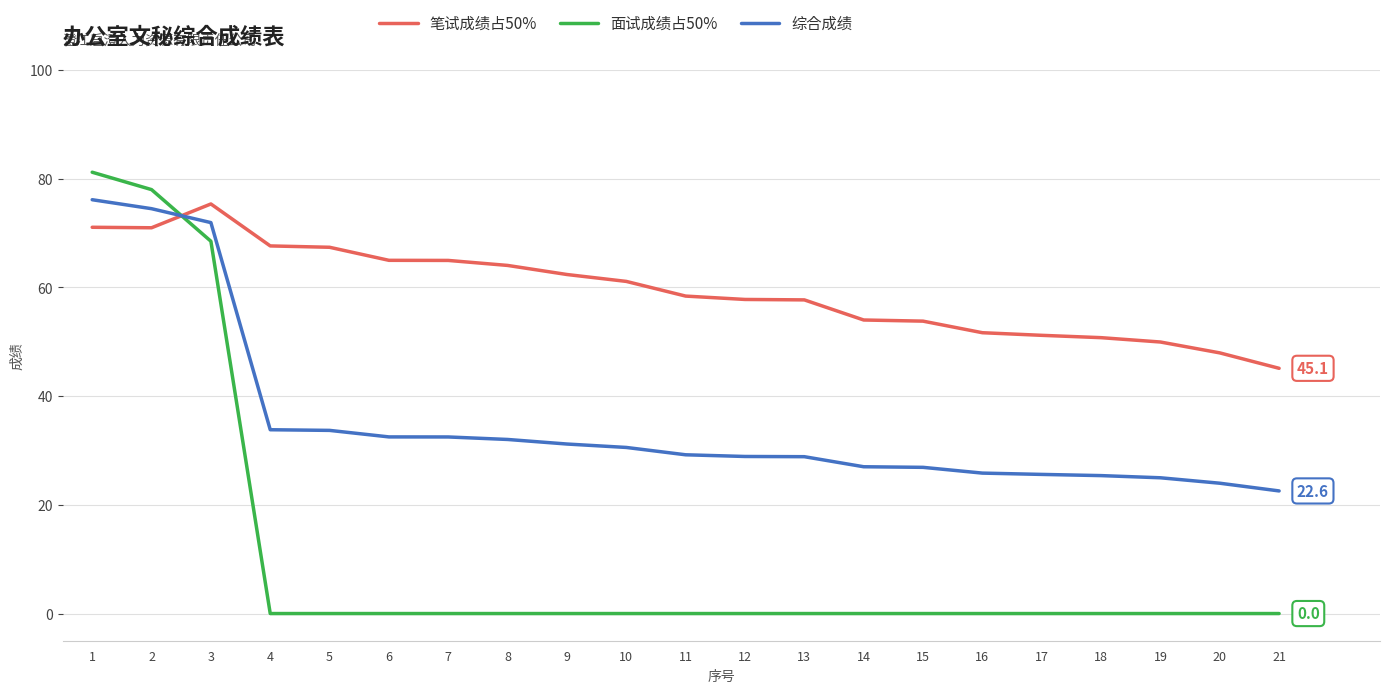

List the series in order of their overall mean, lowest first.

面试成绩占50%, 综合成绩, 笔试成绩占50%